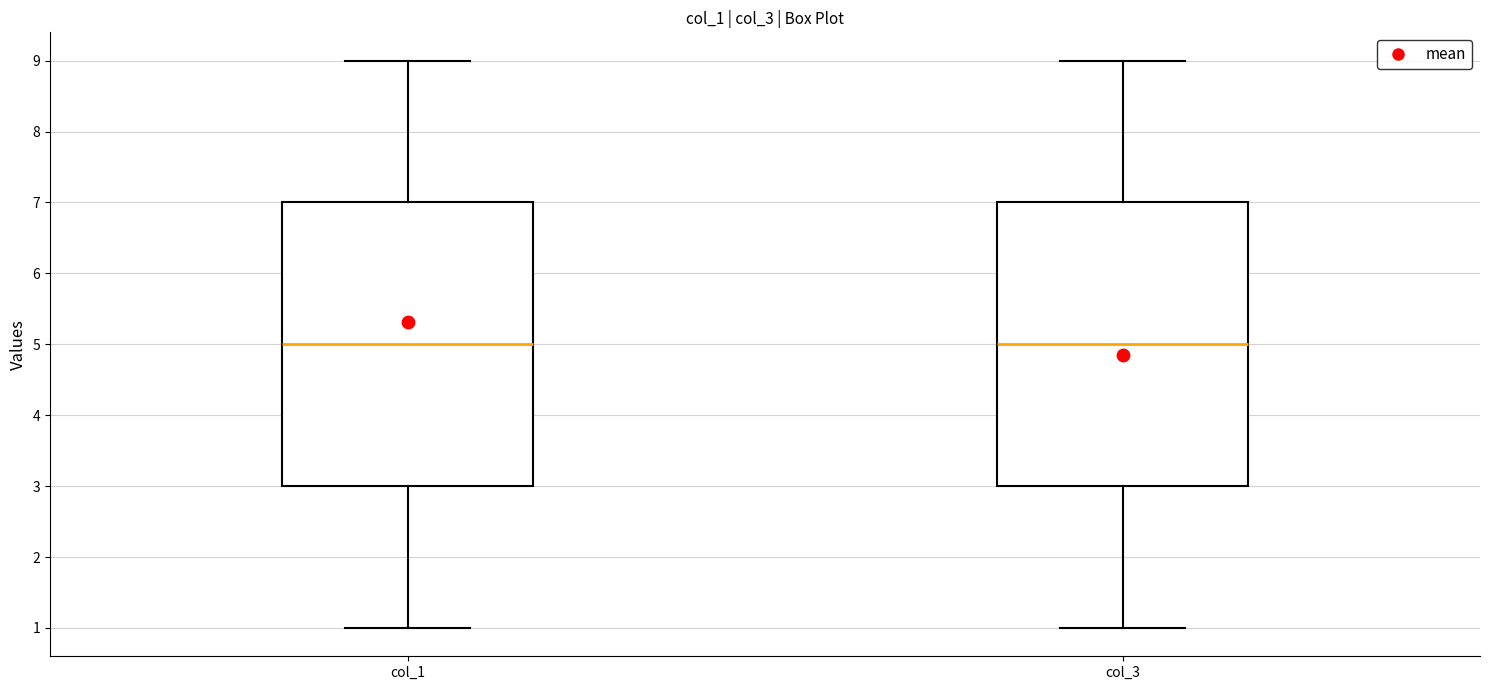

Reading left to right, read every box against the y-axis: the position of its median line, the range the box covers, and the ends of its whiskers. The values are not printed on the chart, so give them approximately, as read against the axis.

col_1: median 5, box 3 to 7, whiskers 1 to 9
col_3: median 5, box 3 to 7, whiskers 1 to 9